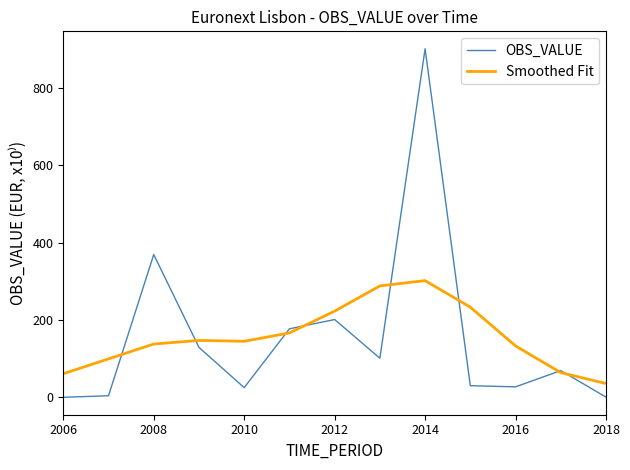

Which series has the largest range (max minus min)?

OBS_VALUE